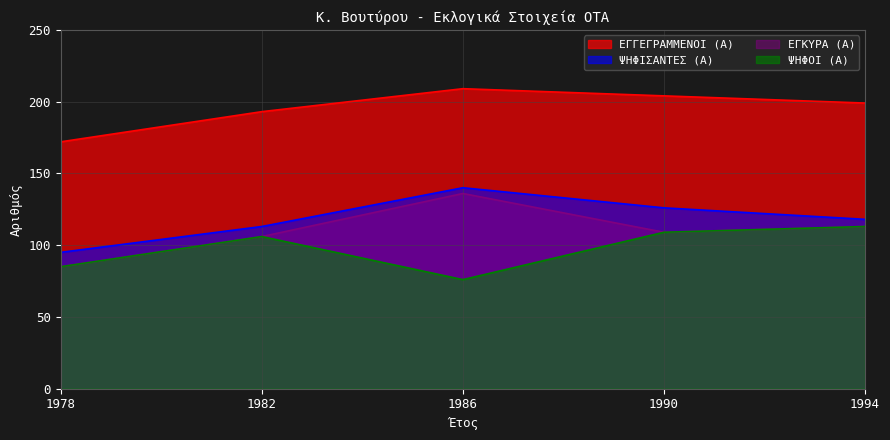

At which label does ΨΗΦΟΙ (Α) first exceed 106?

1990